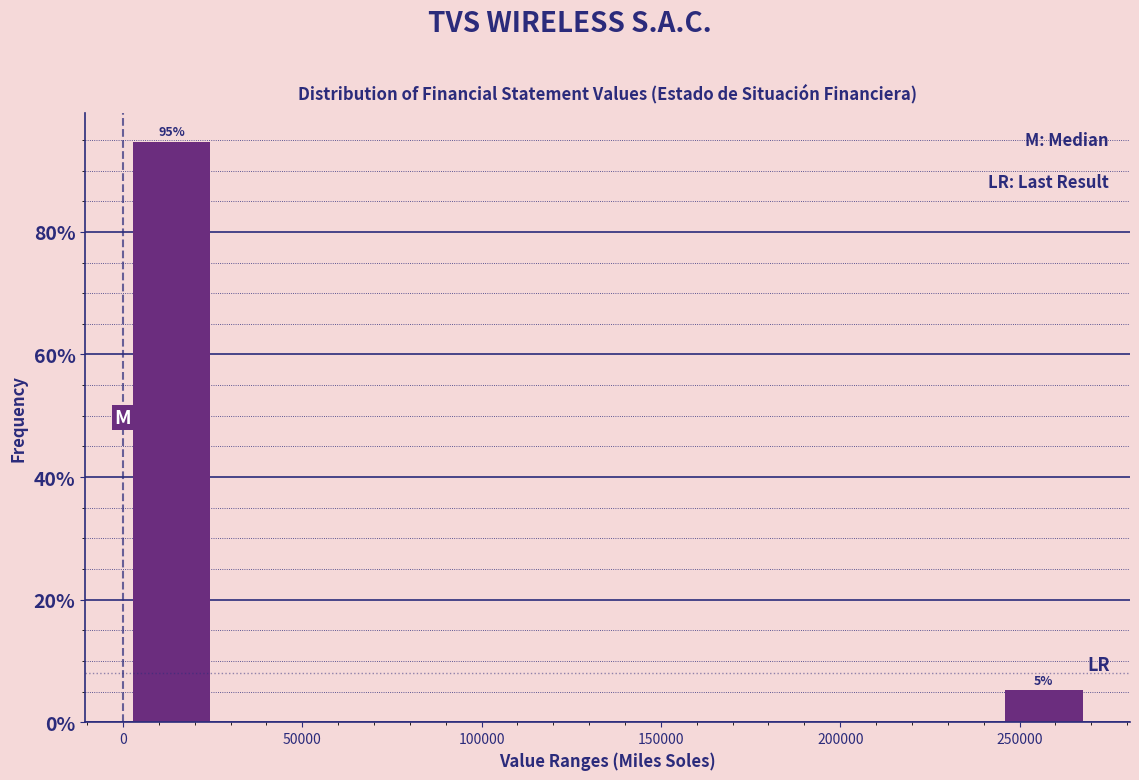

Over which range of the x-axis is the bar tallest?

0 to 25000